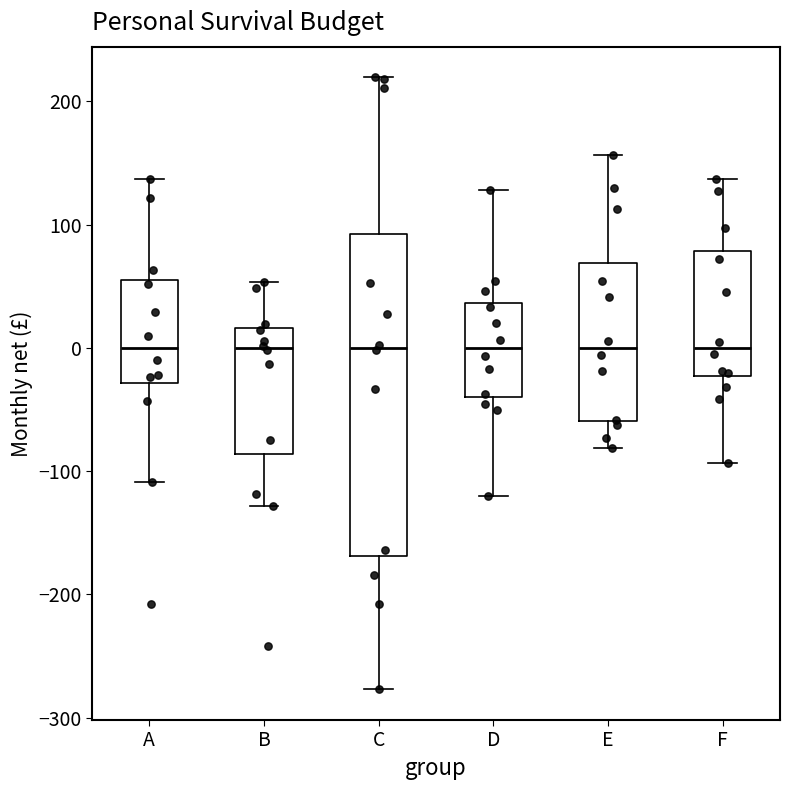

Reading left to right, transcribe this box plot: for each box, give where its median line is, the range the box spans, and where its two whiskers end, as read against the y-axis. The values are not printed on the chart, so give them approximately, as read against the axis.

A: median 0, box -30 to 50, whiskers -110 to 140
B: median 0, box -90 to 20, whiskers -130 to 50
C: median 0, box -170 to 90, whiskers -280 to 220
D: median 0, box -40 to 40, whiskers -120 to 130
E: median 0, box -60 to 70, whiskers -80 to 160
F: median 0, box -20 to 80, whiskers -90 to 140